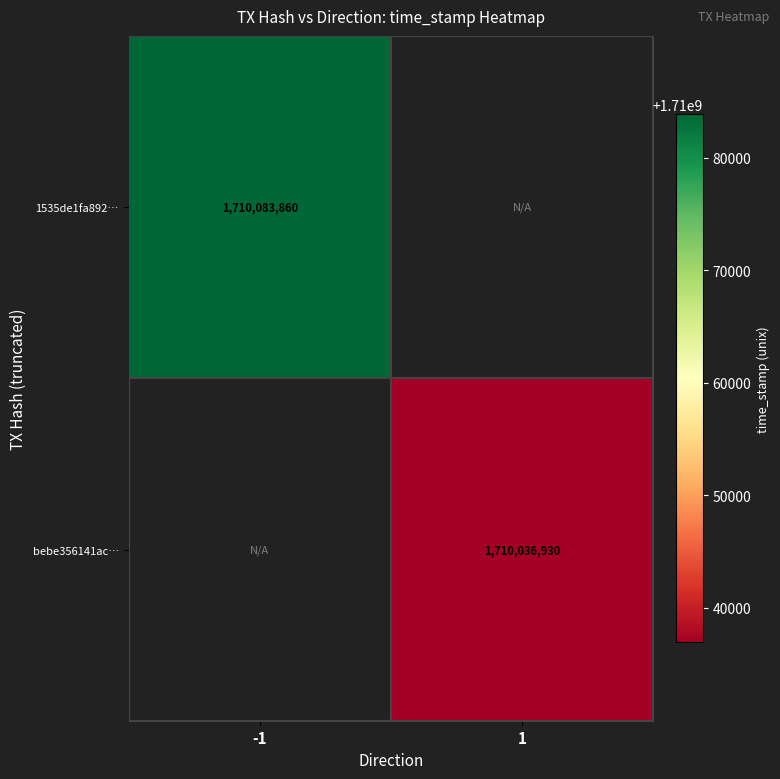

Is it true that bebe356141ac… equals 944589473.3 at 1?

False